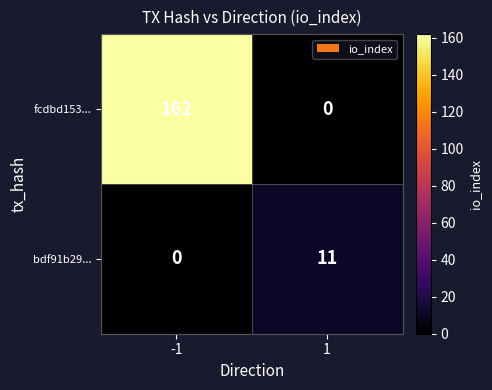

What is the difference between the bdf91b29... values at -1 and 1?

11